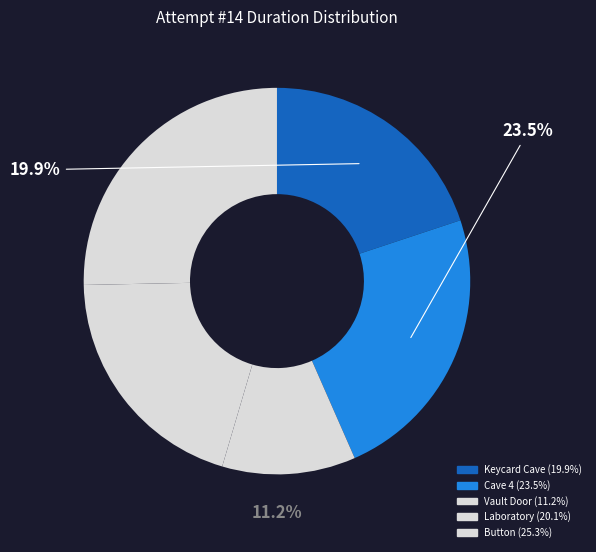

Which category has the smallest portion of the pie?

Vault Door